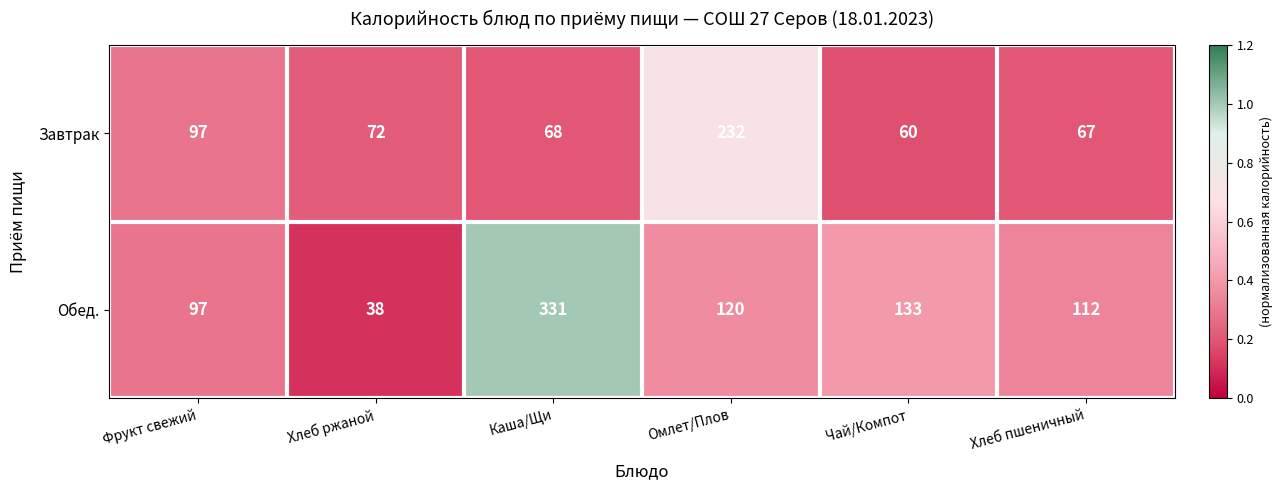

Where is Обед. nearest to the value 184?

Чай/Компот